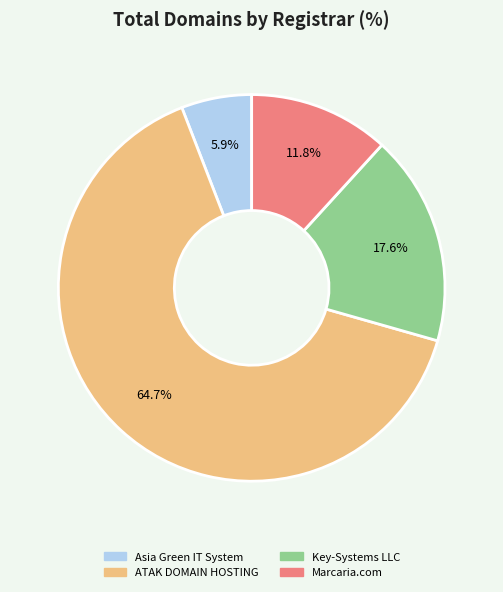

The Asia Green IT System slice represents 6% of the pie. True or false?

True